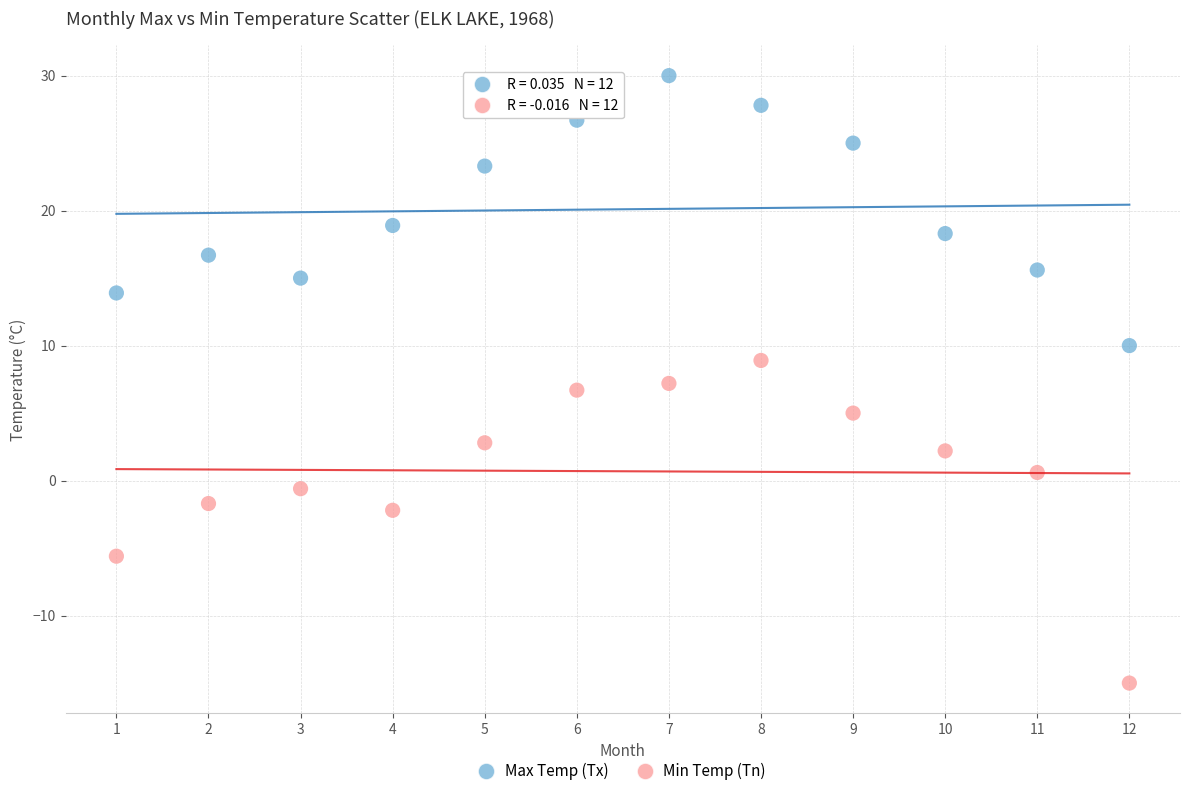

Across all data points, what is the range of Y values (max minus min)?

45.0